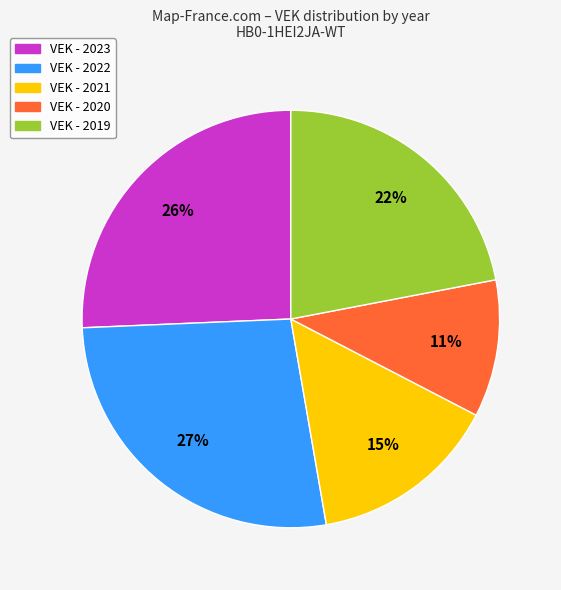

To the nearest percent, what is the difference between the largest and smallest slice percentages?

16%